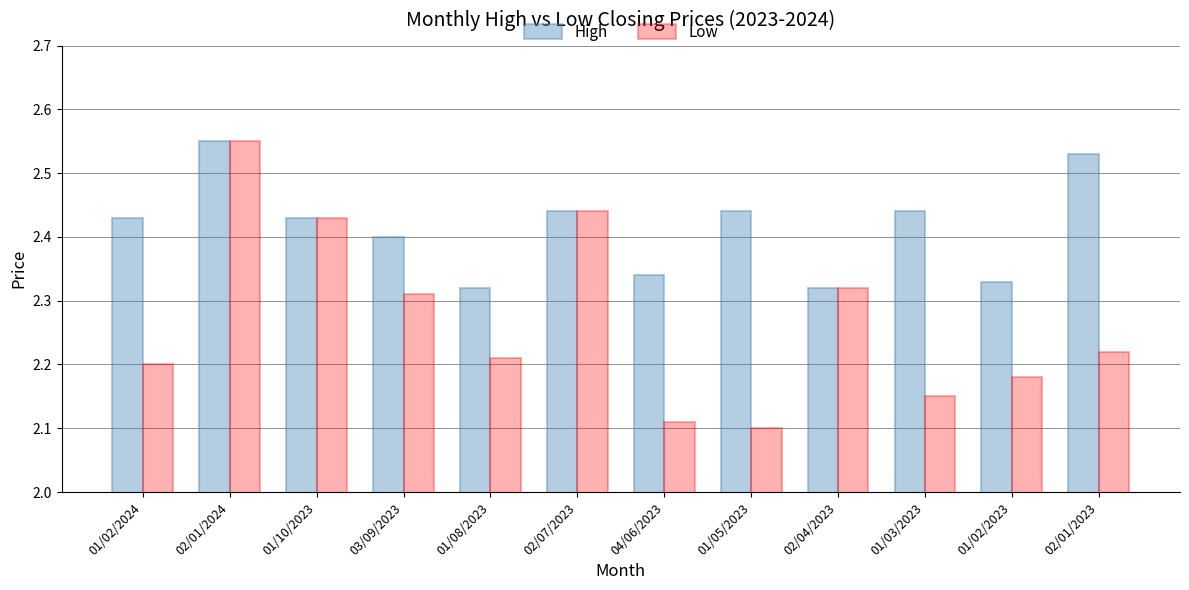

What is the sum of the High values at 02/01/2024 and 02/01/2023?

5.1